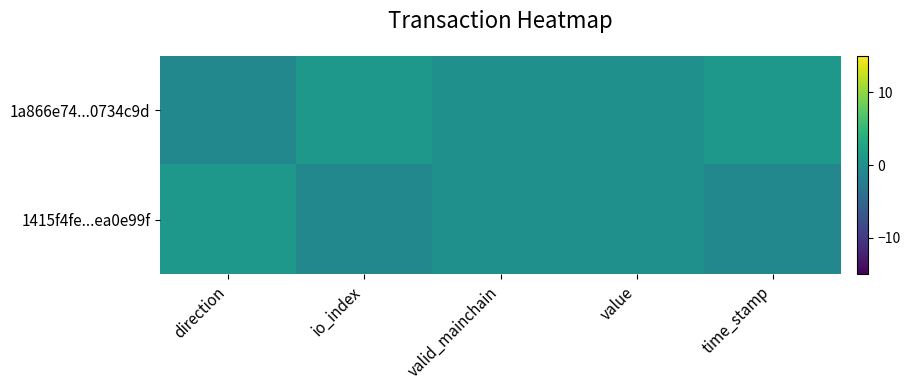

Reading left to right, what are all the values shown in this chart?

1a866e74...0734c9d: direction=-1	io_index=1	valid_mainchain=0	value=0	time_stamp=1
1415f4fe...ea0e99f: direction=1	io_index=-1	valid_mainchain=0	value=0	time_stamp=-1